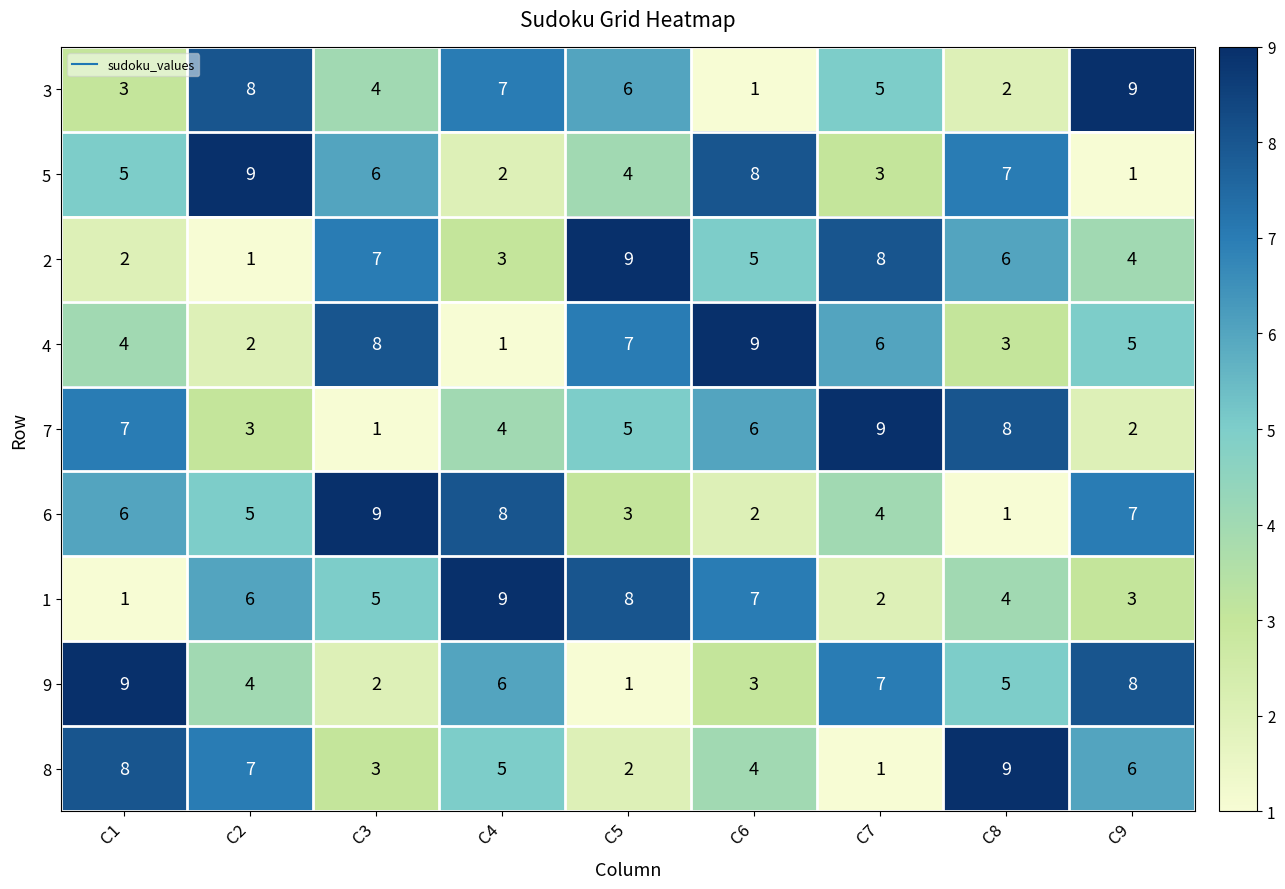

Which category has the lowest value in the 4 series?

C4